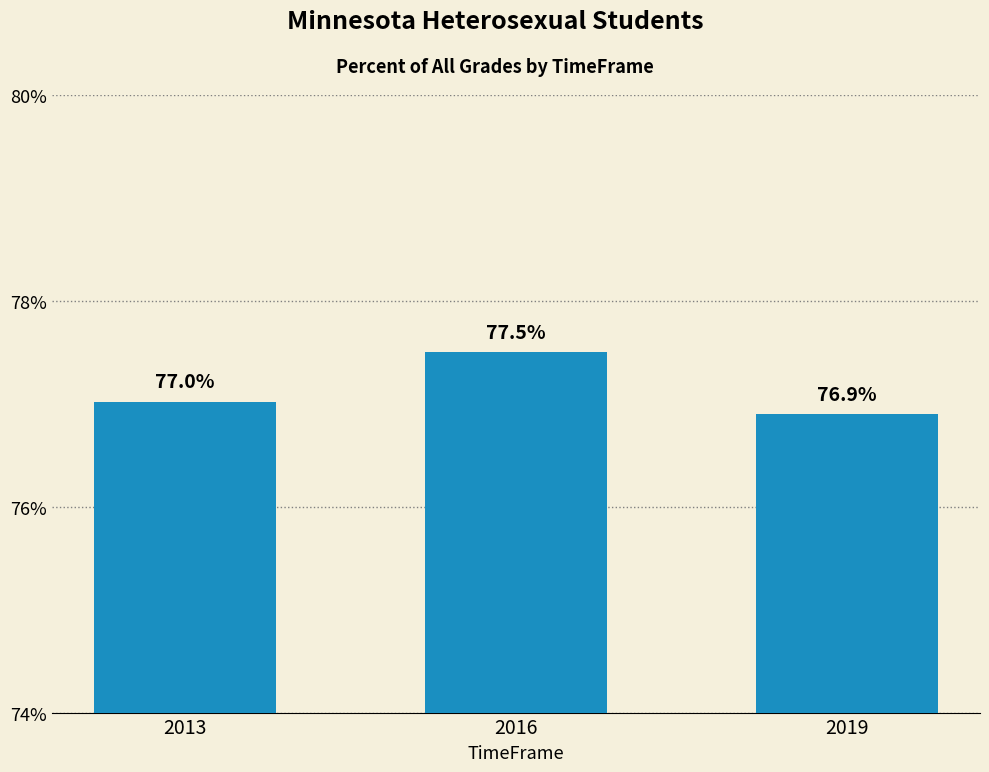

How many bars are there in total?

3